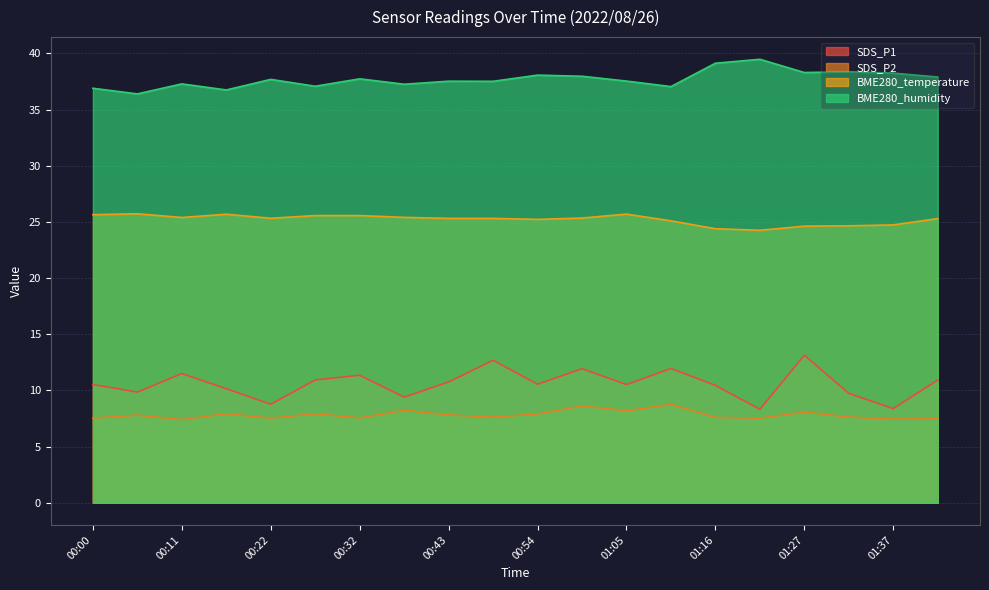

What is the label of the 9th point from the right?

01:00